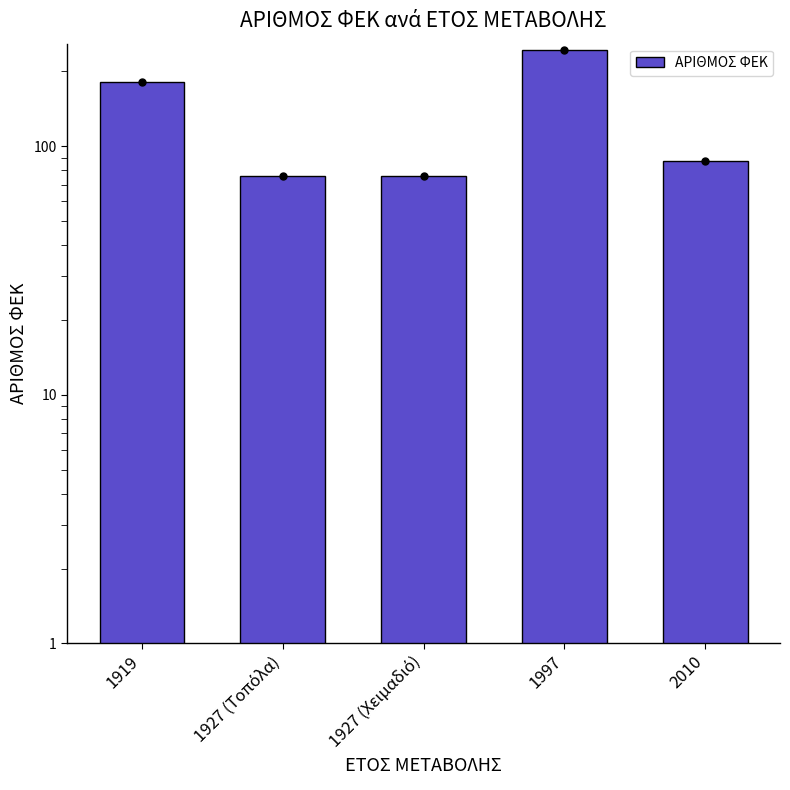

What is the difference between the second highest and second lowest values?

105